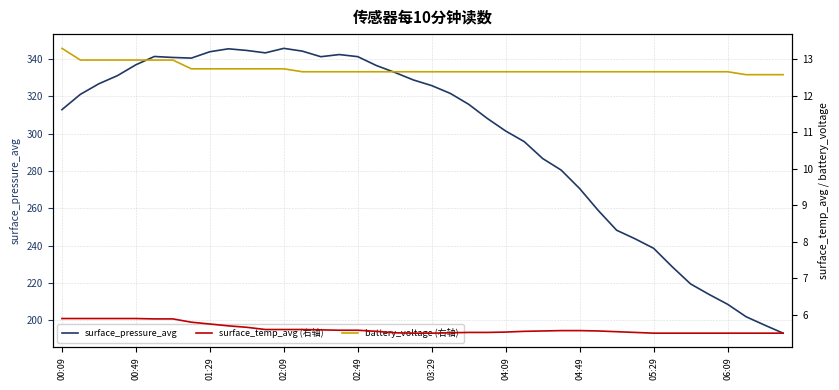

How many distinct data groups are displayed?

3